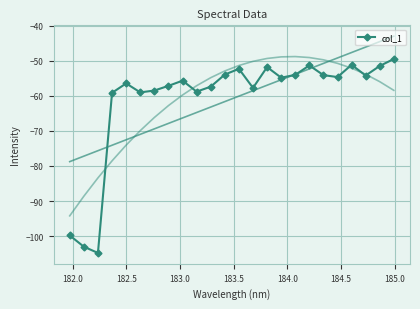

How many points are lower than both their immediate neighbors (excluding endpoints)?

7